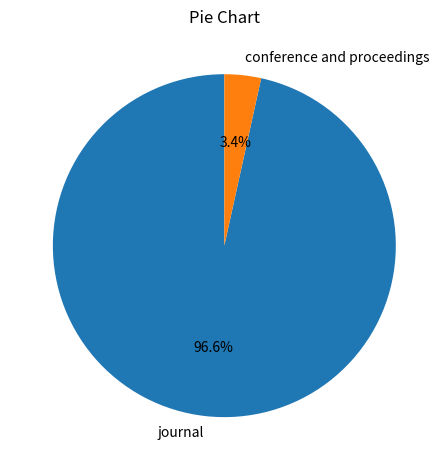

Which category has the smallest portion of the pie?

conference and proceedings